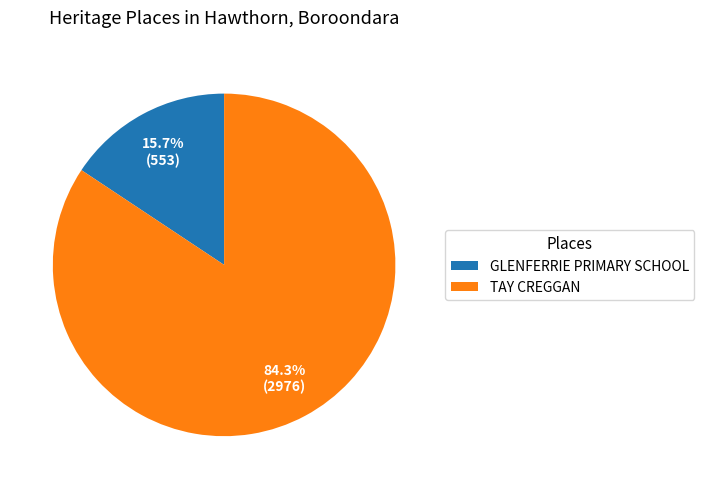

To the nearest percent, what is the combined percentage of GLENFERRIE PRIMARY SCHOOL and TAY CREGGAN?

100%